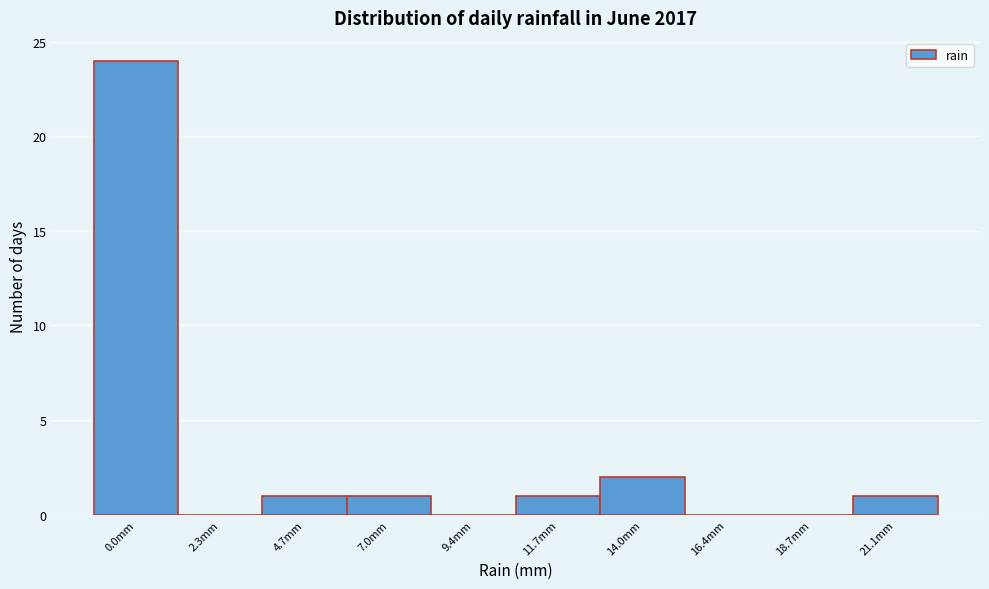

Reading right to left, list all the values displayed in this chart.

21.1mm=1	18.7mm=0	16.4mm=0	14.0mm=2	11.7mm=1	9.4mm=0	7.0mm=1	4.7mm=1	2.3mm=0	0.0mm=24